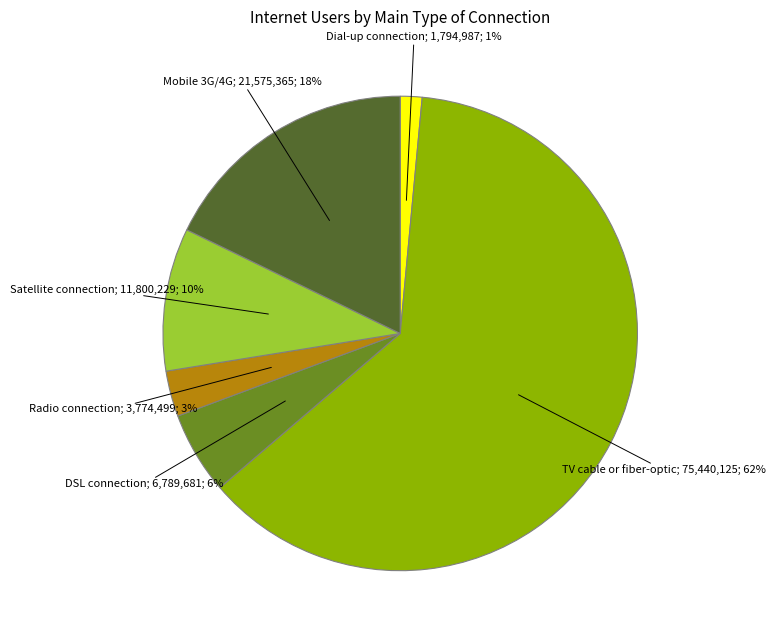

To the nearest percent, what is the difference between the largest and smallest slice percentages?

61%